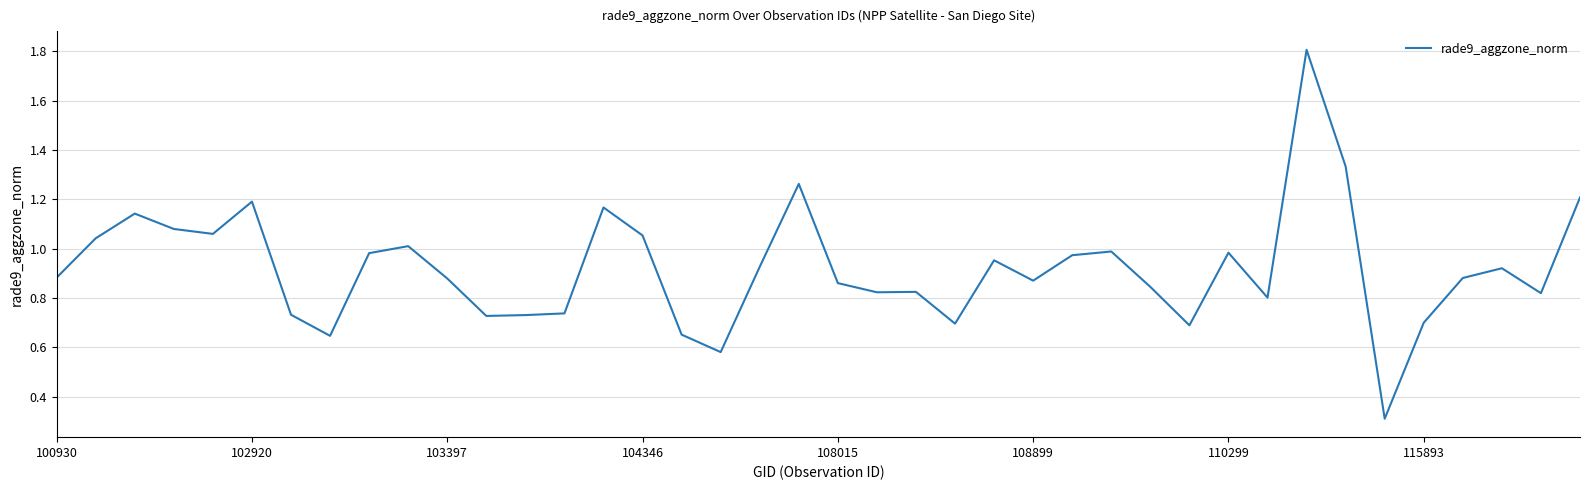

What is the difference between the maximum and minimum values?

1.5